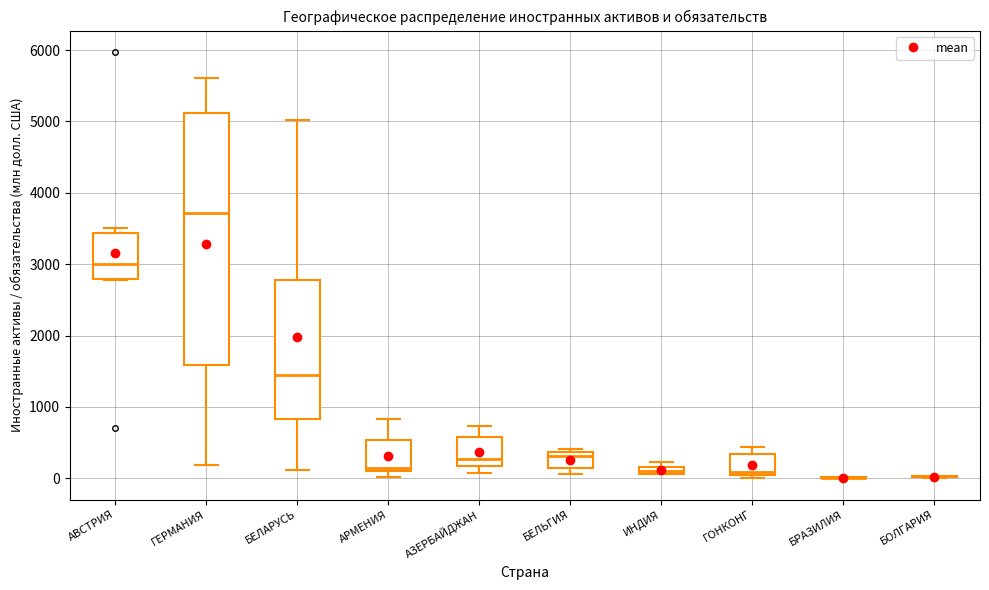

Which box is the tallest, from its lower edge to its upper edge?

ГЕРМАНИЯ